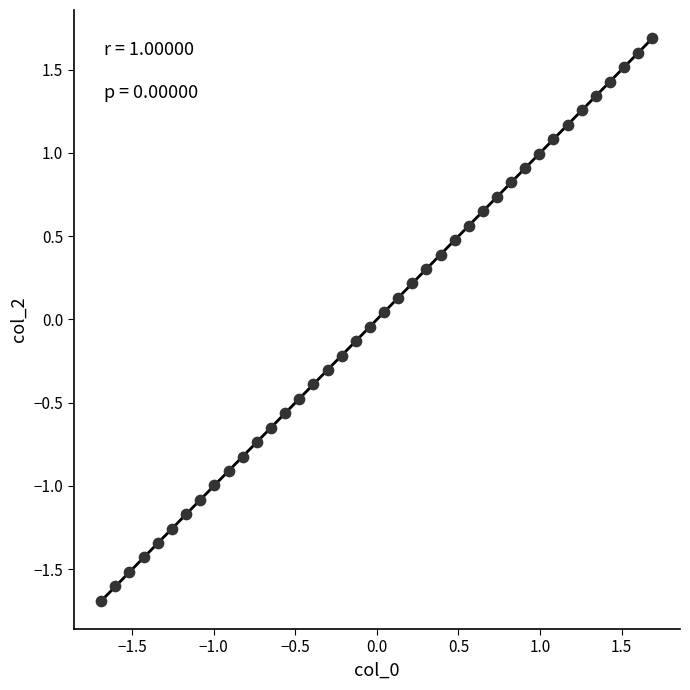

What is the range of Y values (max minus min)?

3.4